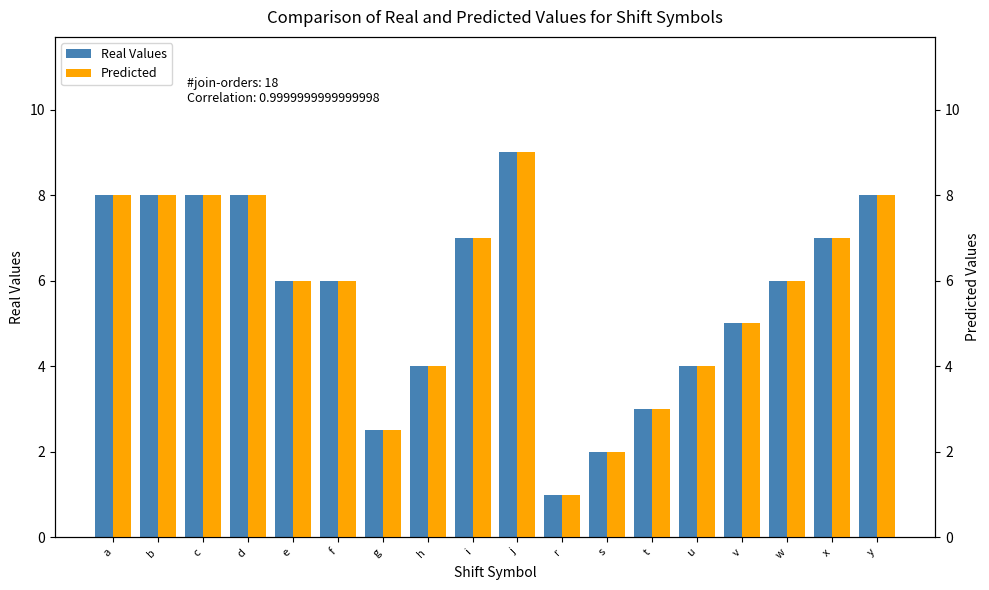

Which has a higher value, v or j?

j